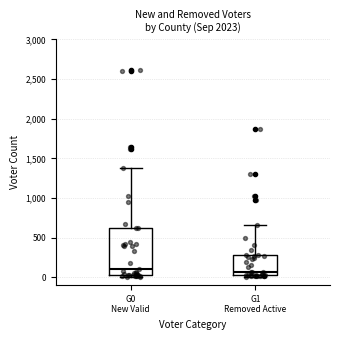

Where does the upper whisker of the box for G0 New Valid end on the y-axis? The values are not printed on the chart, so give them approximately, as read against the axis.

1400